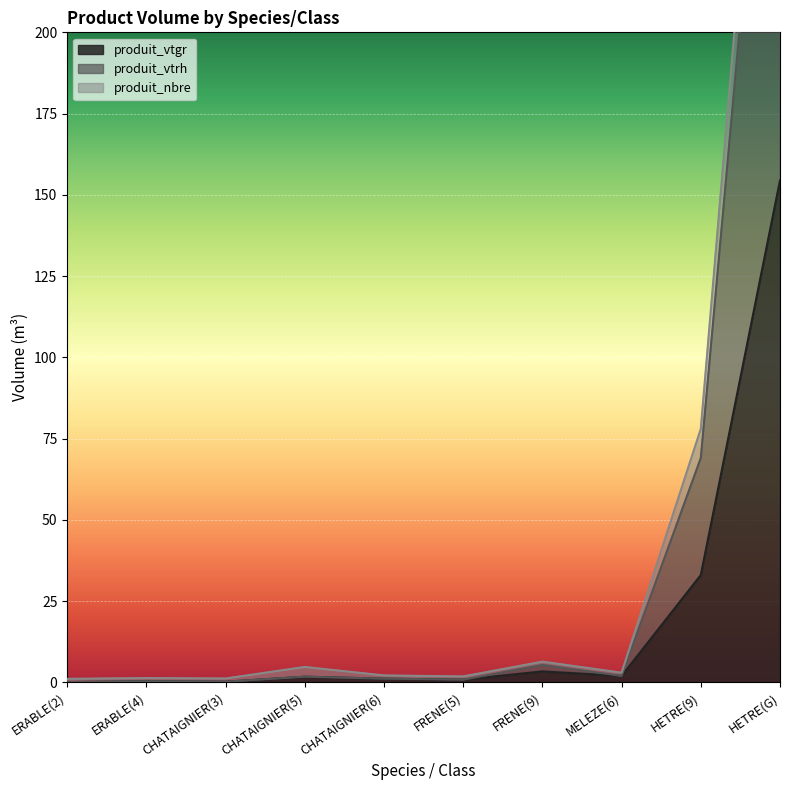

Which has a higher value, FRENE(5) or ERABLE(2)?

FRENE(5)